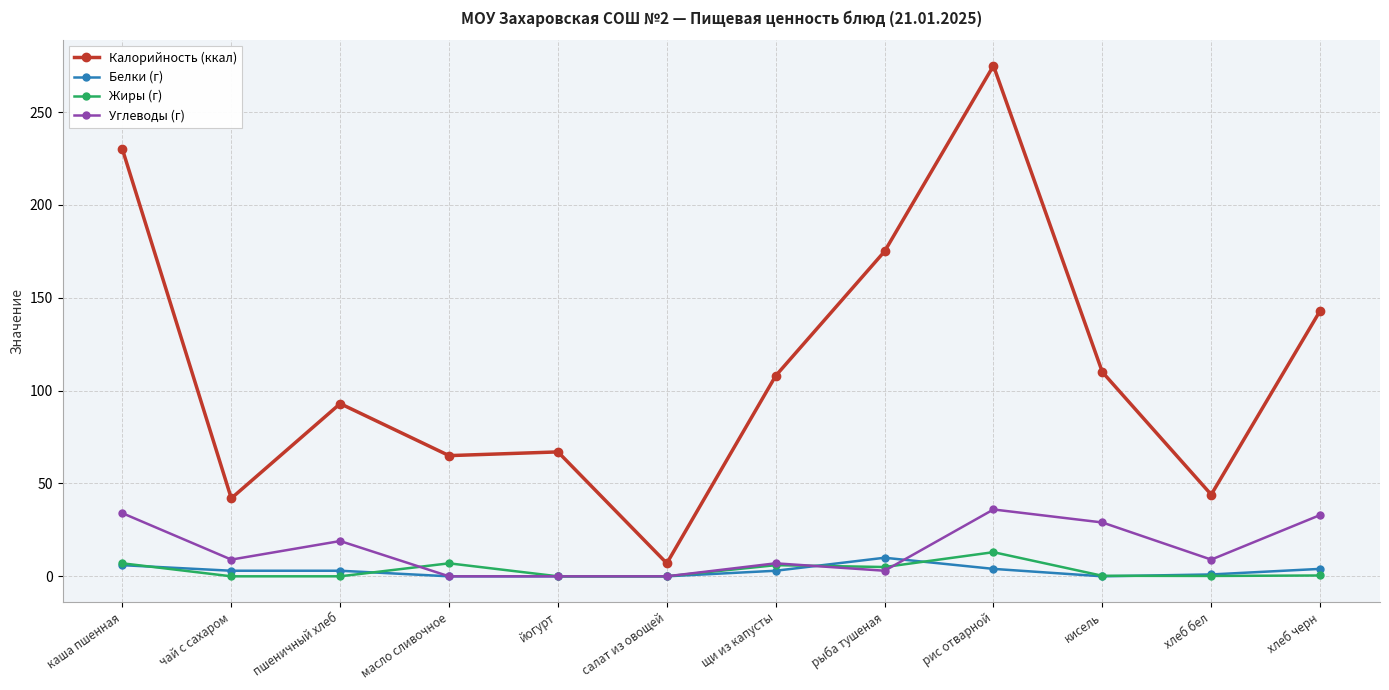

Is it true that Жиры (г) equals 0.3 at кисель?

True